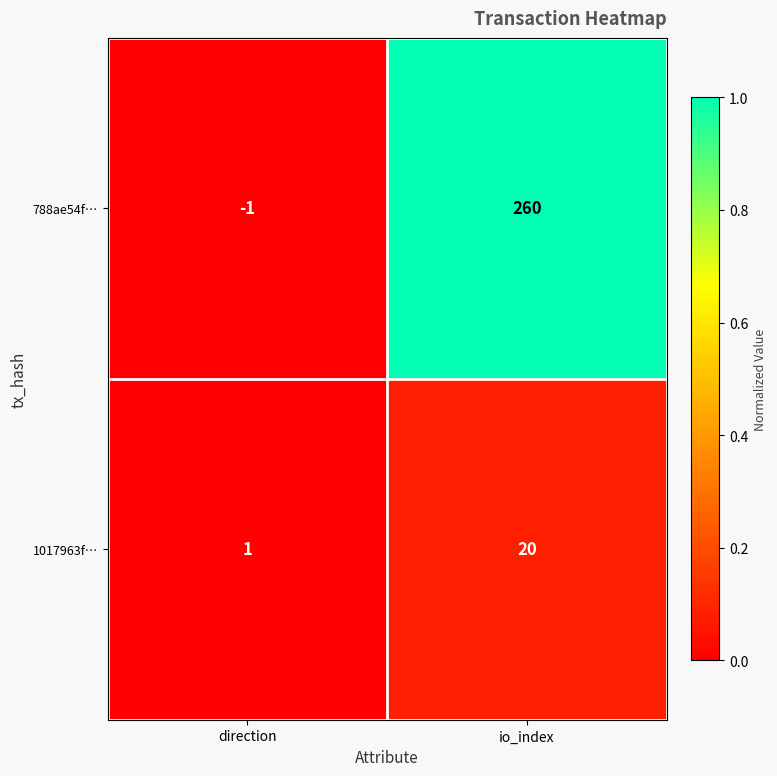

At which category is the sum across all series the highest?

io_index